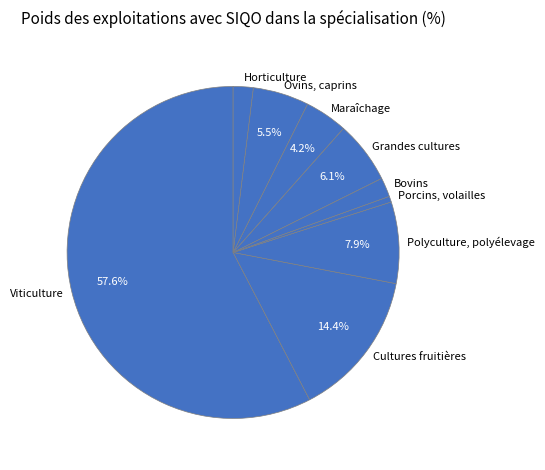

Which slice is the smallest?

Porcins, volailles